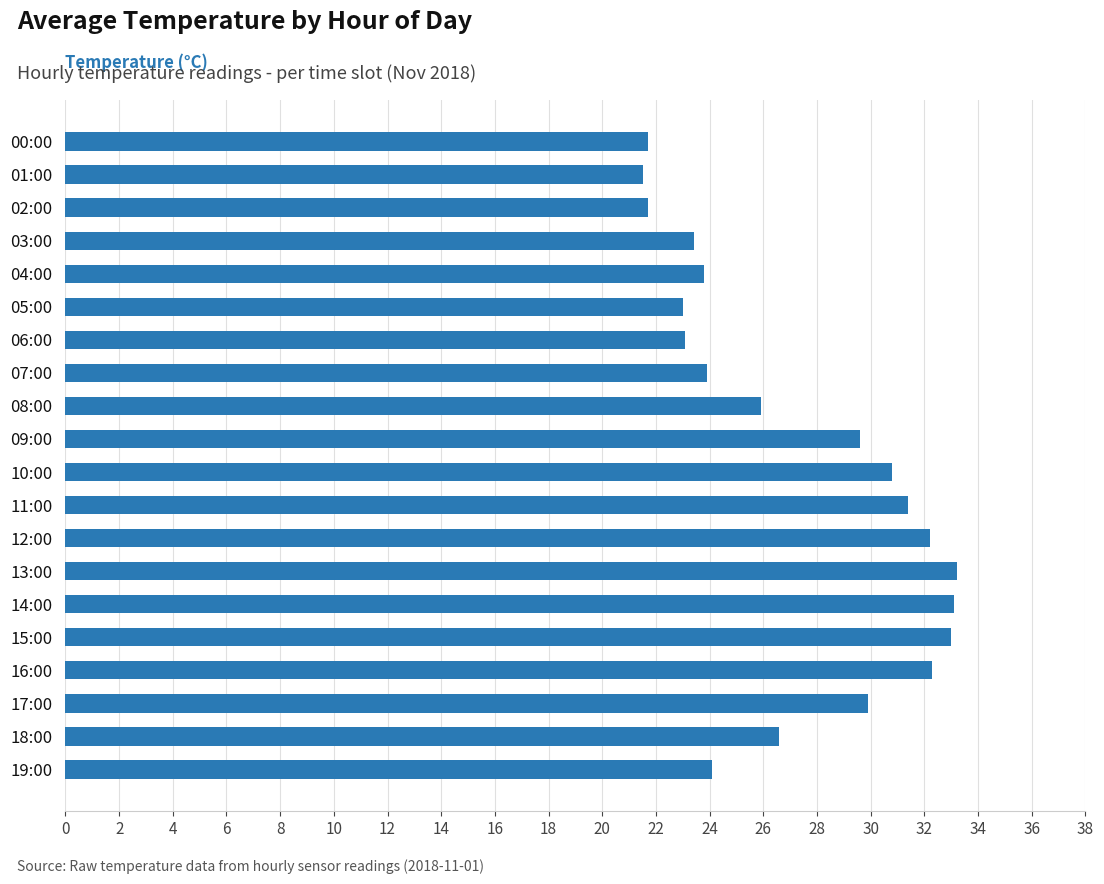

The chart shows a value of 23.8 at 04:00. True or false?

True